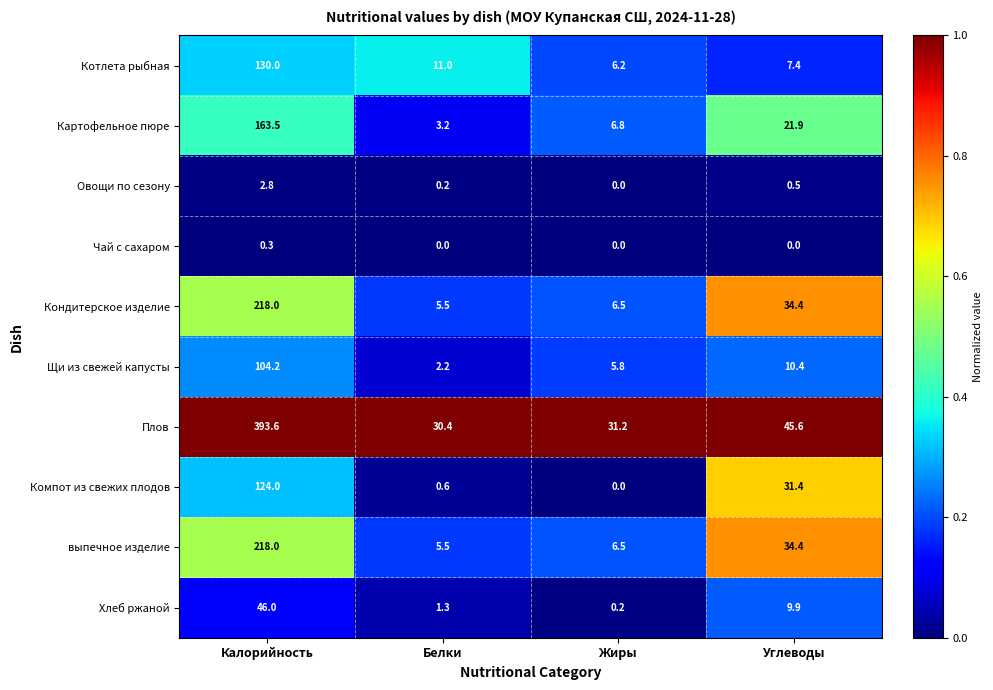

How many categories are shown in the chart?

4